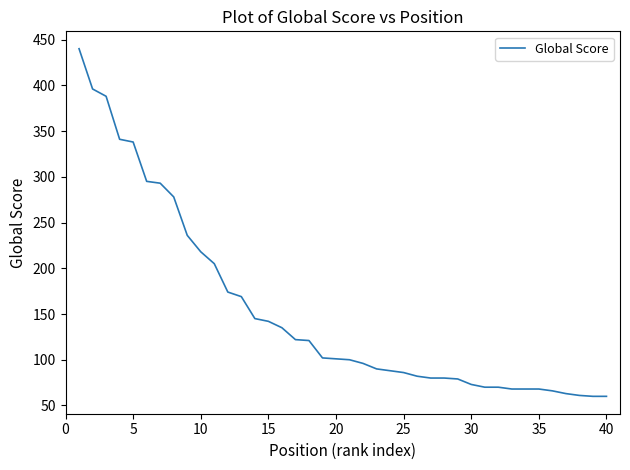

What is the average value?

154